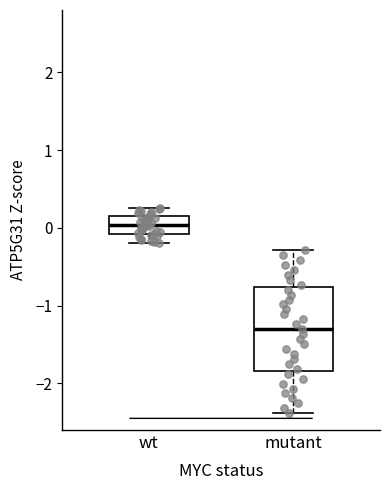

Reading left to right, read every box against the y-axis: the position of its median line, the range the box covers, and the ends of its whiskers. The values are not printed on the chart, so give them approximately, as read against the axis.

wt: median 0.0, box -0.1 to 0.2, whiskers -0.2 to 0.3
mutant: median -1.3, box -1.8 to -0.8, whiskers -2.4 to -0.3